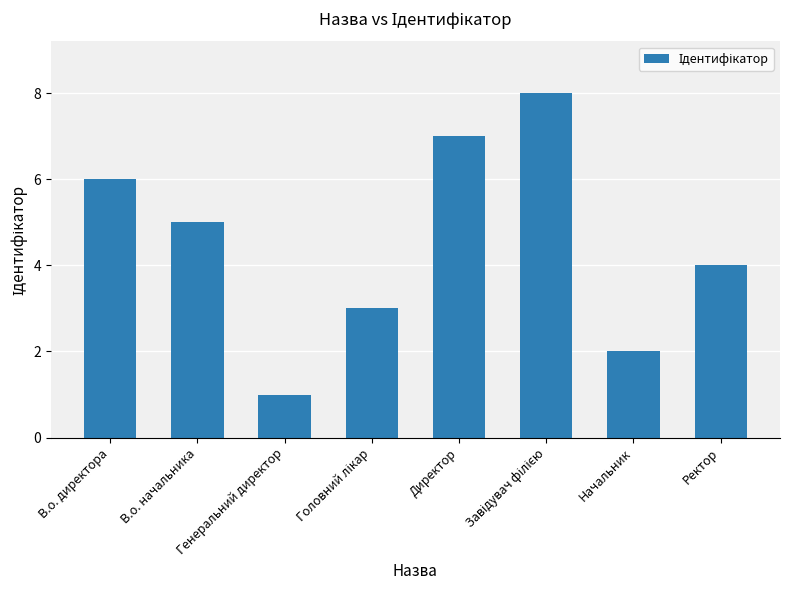

At which category does the chart reach its minimum across all series?

Генеральний директор